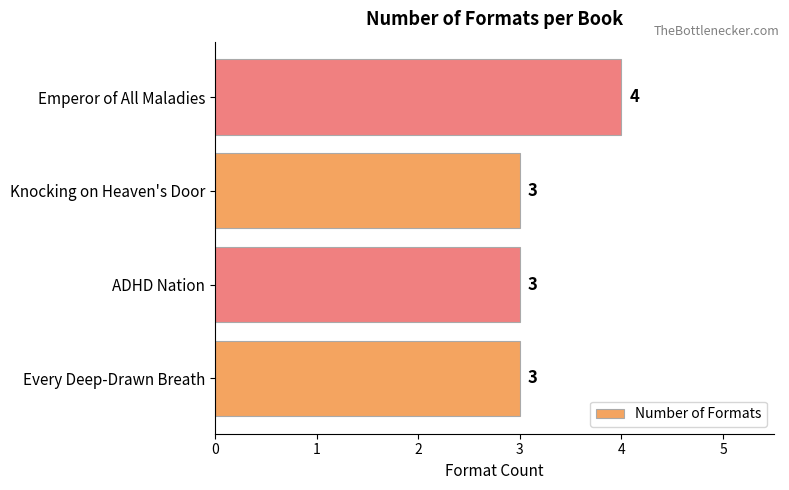

What is the average value?

3